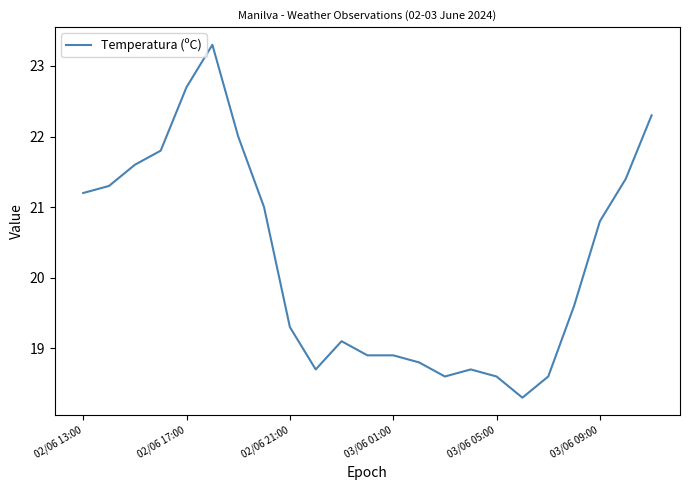

What is the minimum value shown in the chart?

18.3